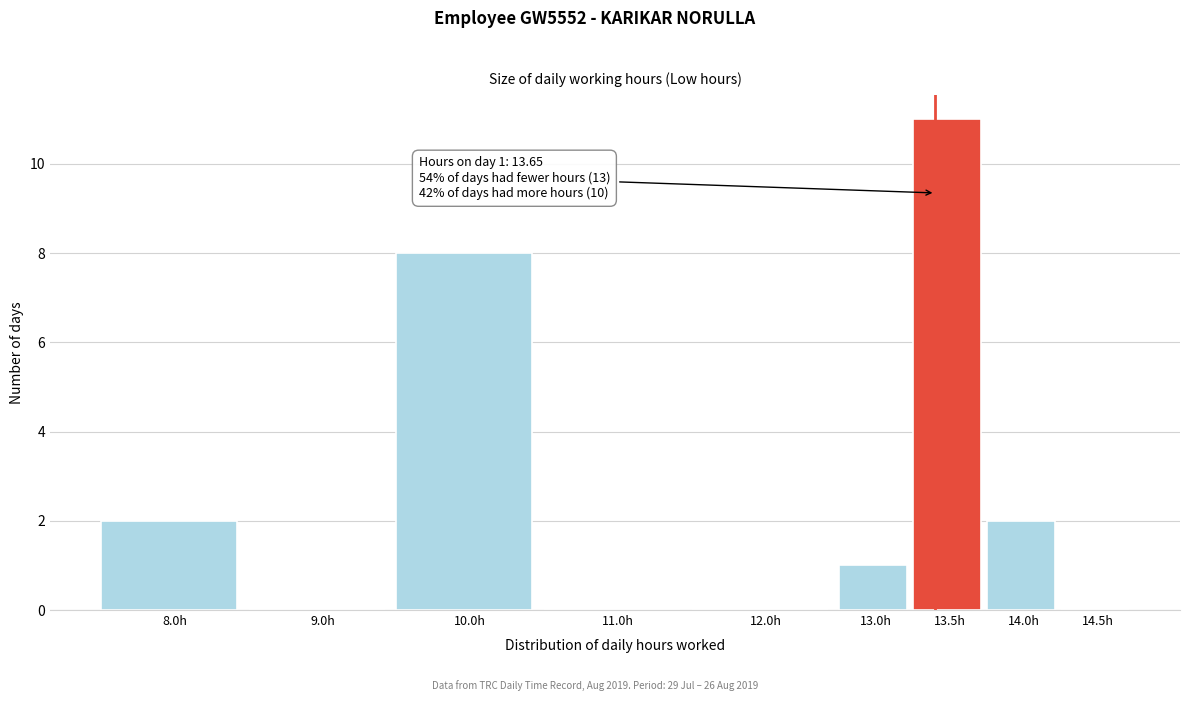

Reading right to left, transcribe all the data shown in this chart.

14.5h=0	14.0h=2	13.5h=11	13.0h=1	12.0h=0	11.0h=0	10.0h=8	9.0h=0	8.0h=2